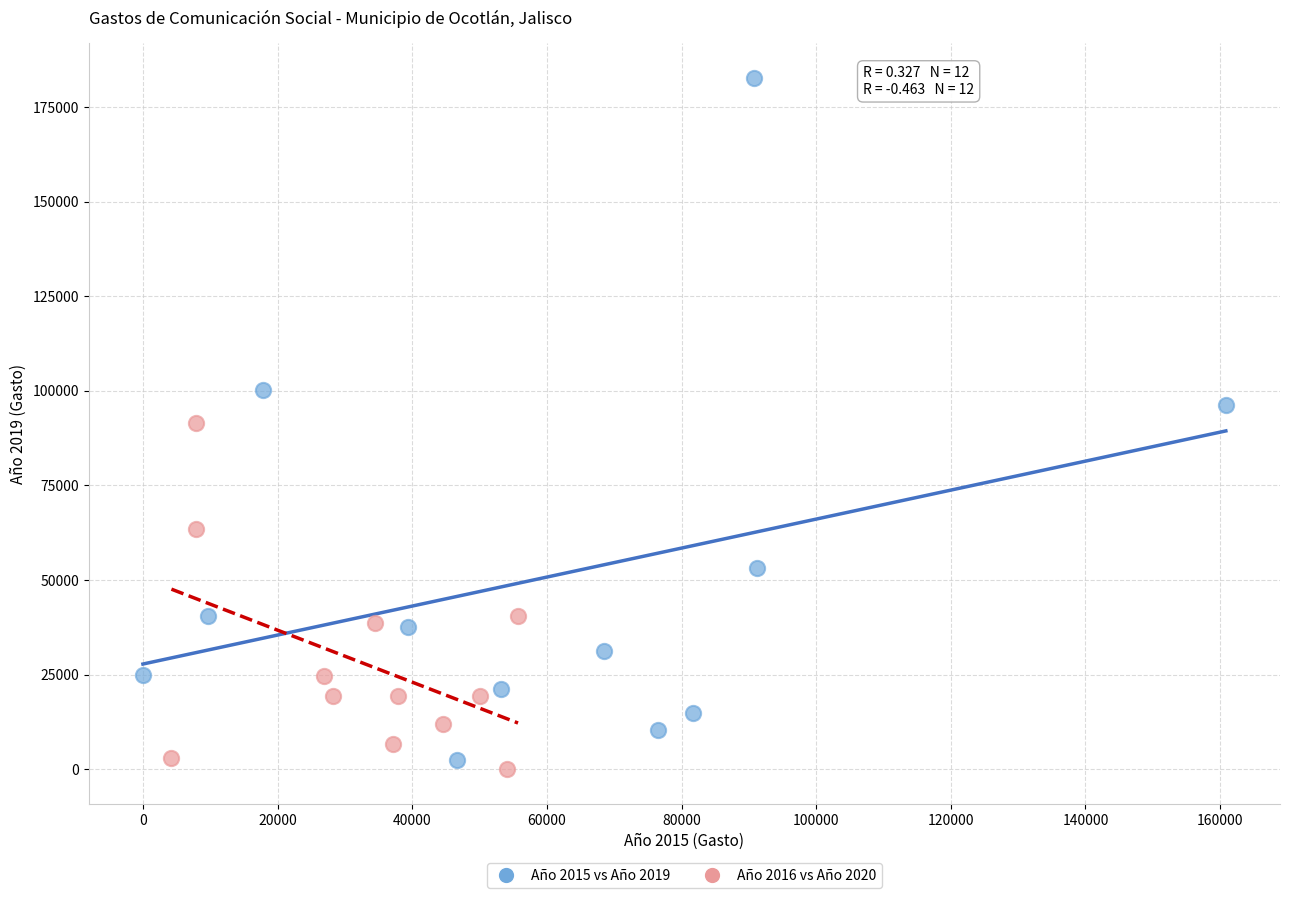

Which series has the widest spread of Y values?

Año 2015 vs Año 2019